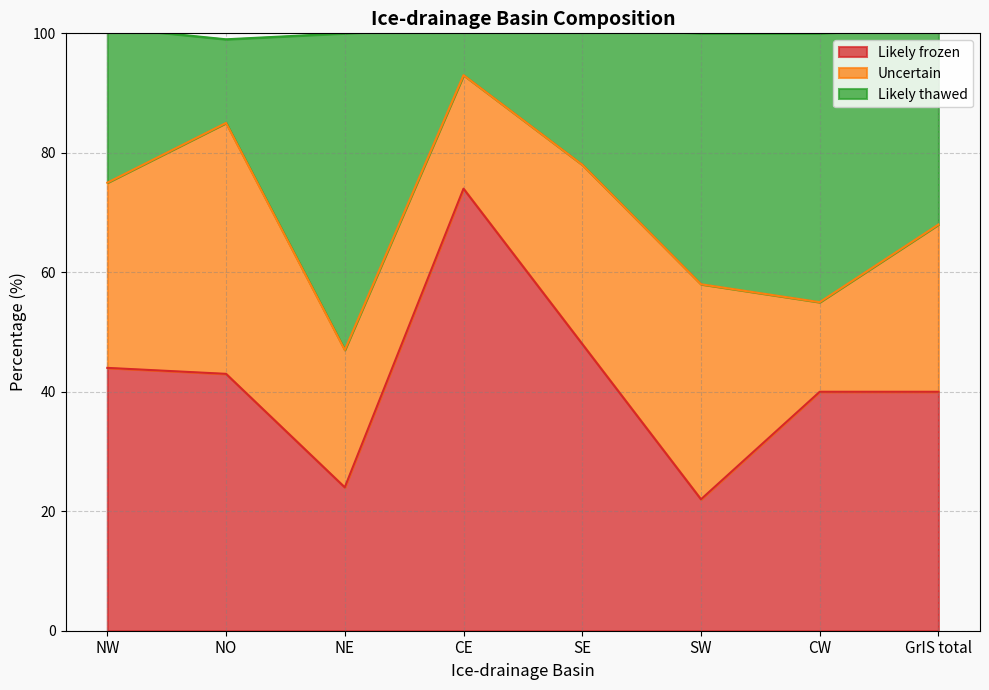

Which has a higher value, SE or SW?

SE